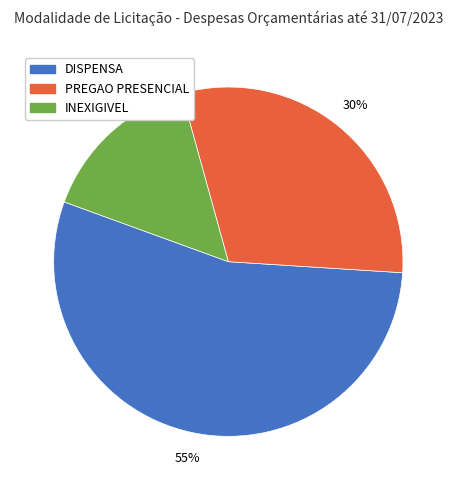

How many segments does this pie chart have?

3